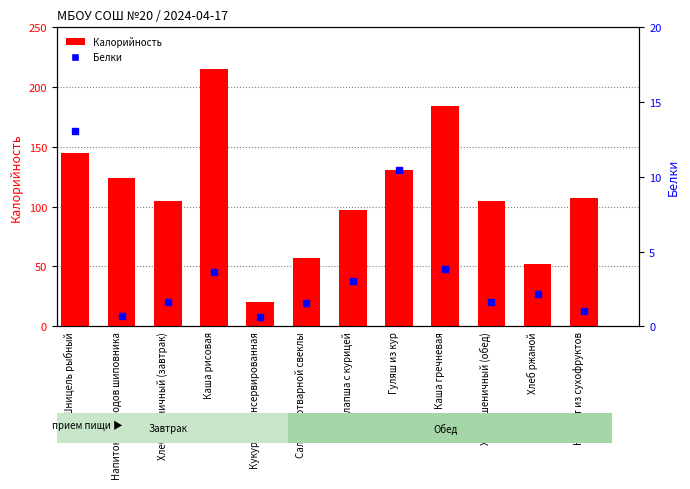

Which series has the largest total across all categories?

Калорийность